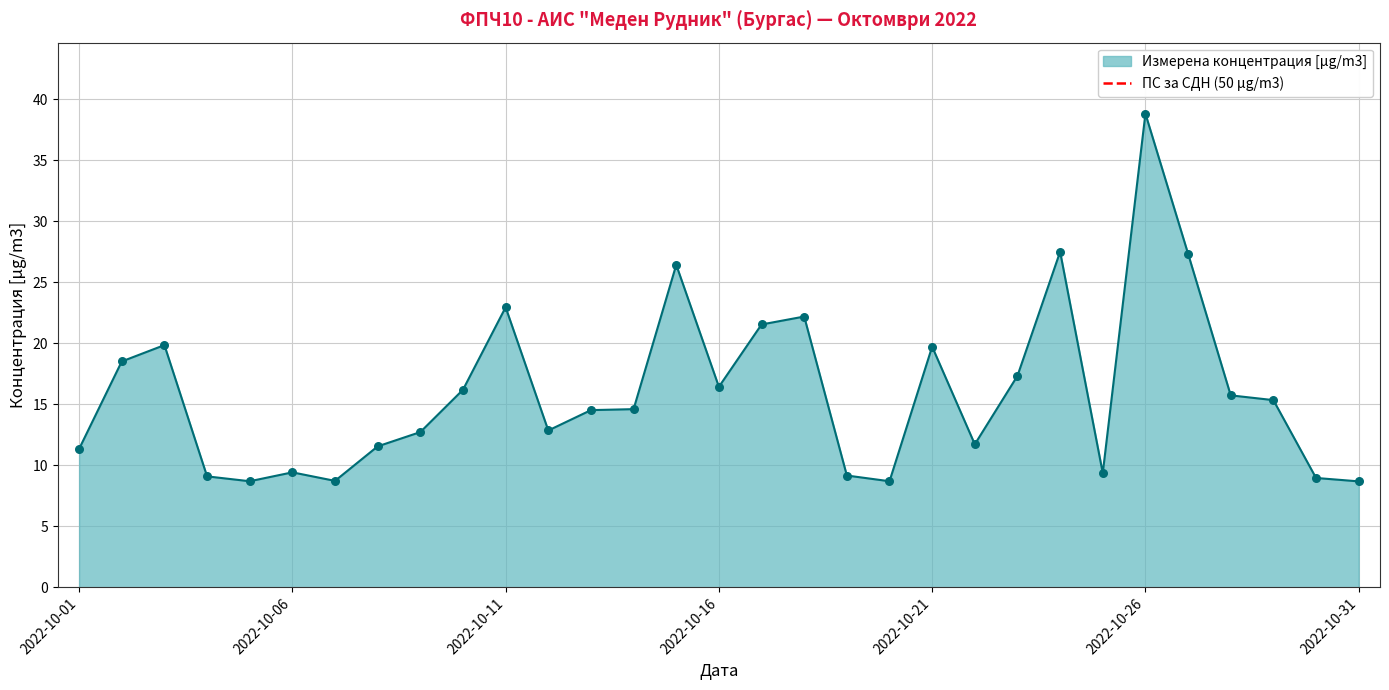

Approximately how many times larger is the value at 2022-10-18 compared to 2022-10-10?

1.4